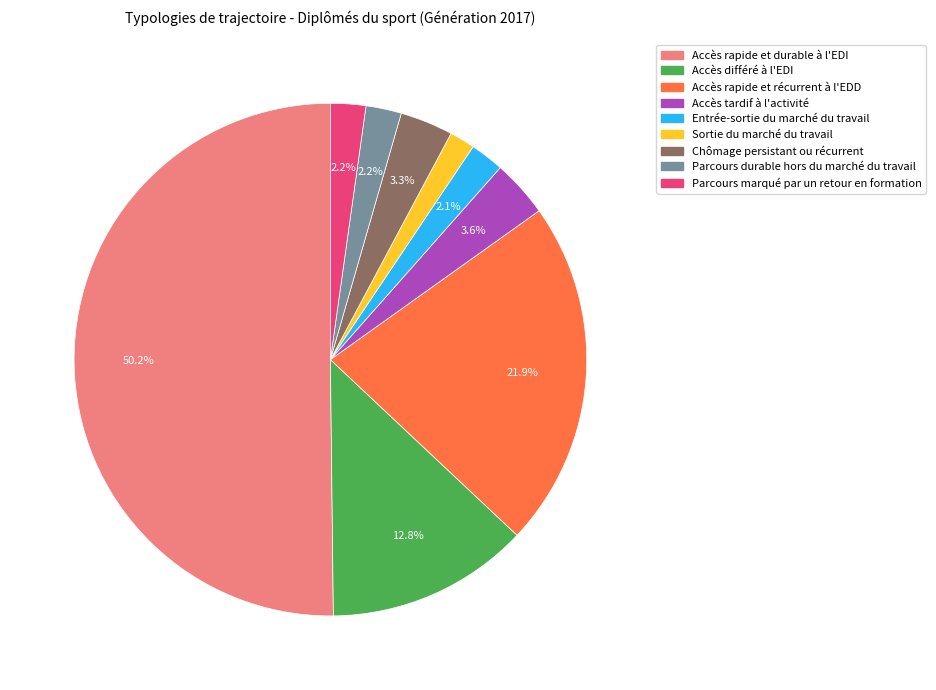

Which category accounts for the majority?

Accès rapide et durable à l'EDI